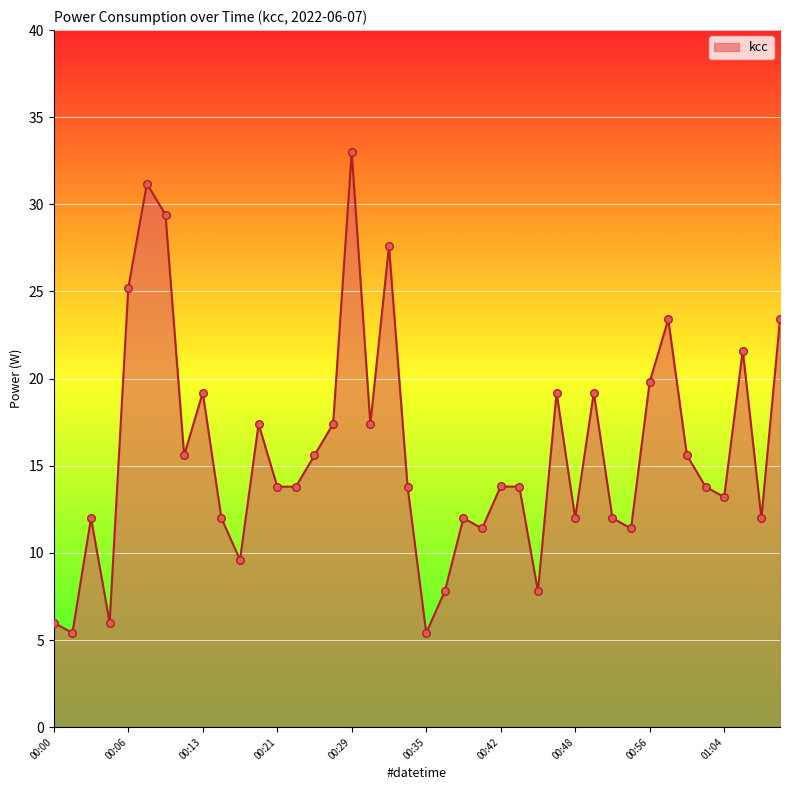

What is the minimum value shown in the chart?

5.4